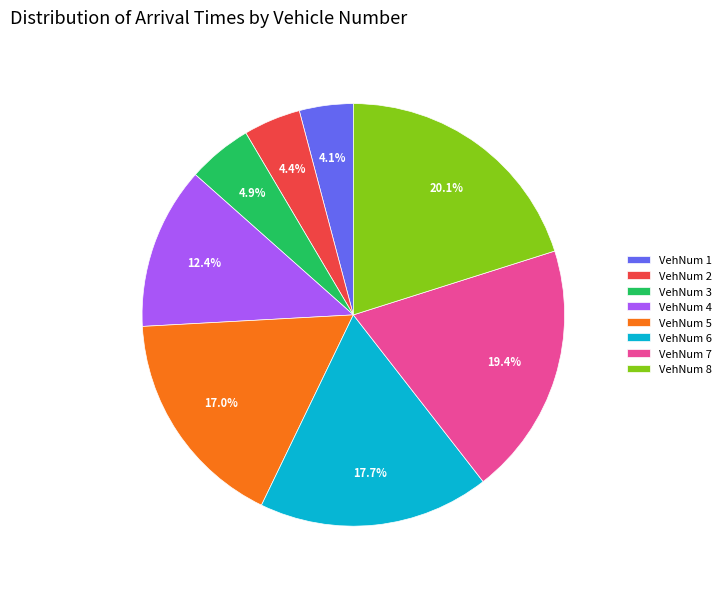

Does VehNum 5 account for over 50% of the chart?

No